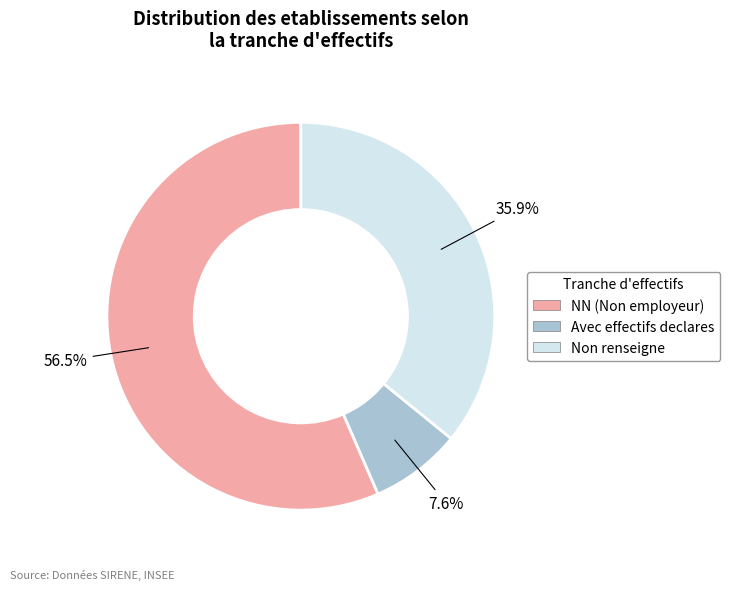

Does any single category account for the majority?

Yes